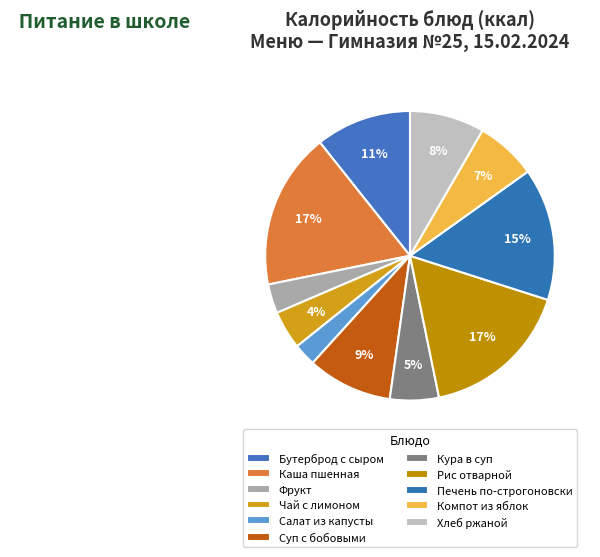

Between Рис отварной and Компот из яблок, which is larger?

Рис отварной